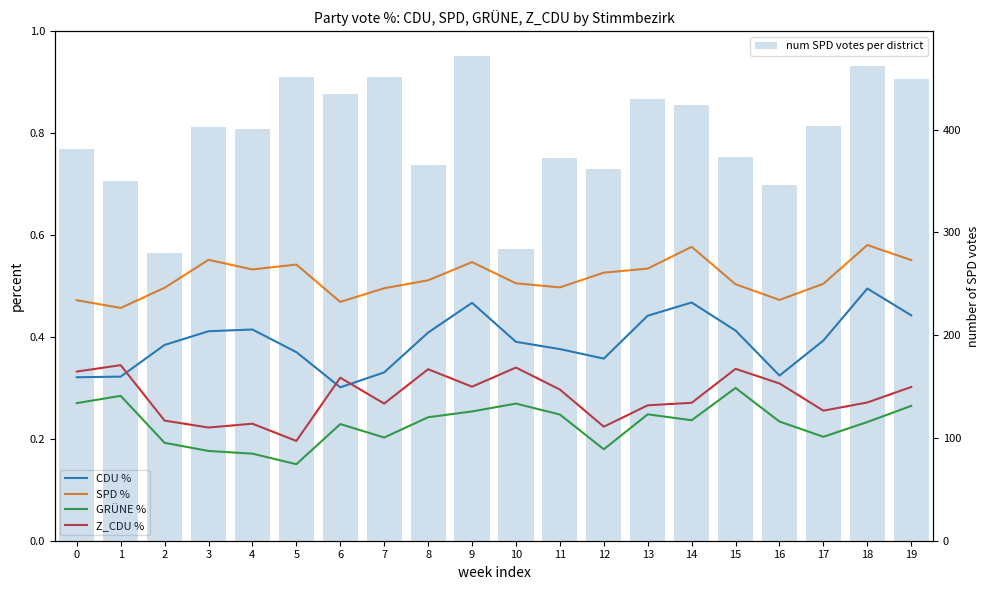

What is the approximate value of SPD % at 12?

0.5